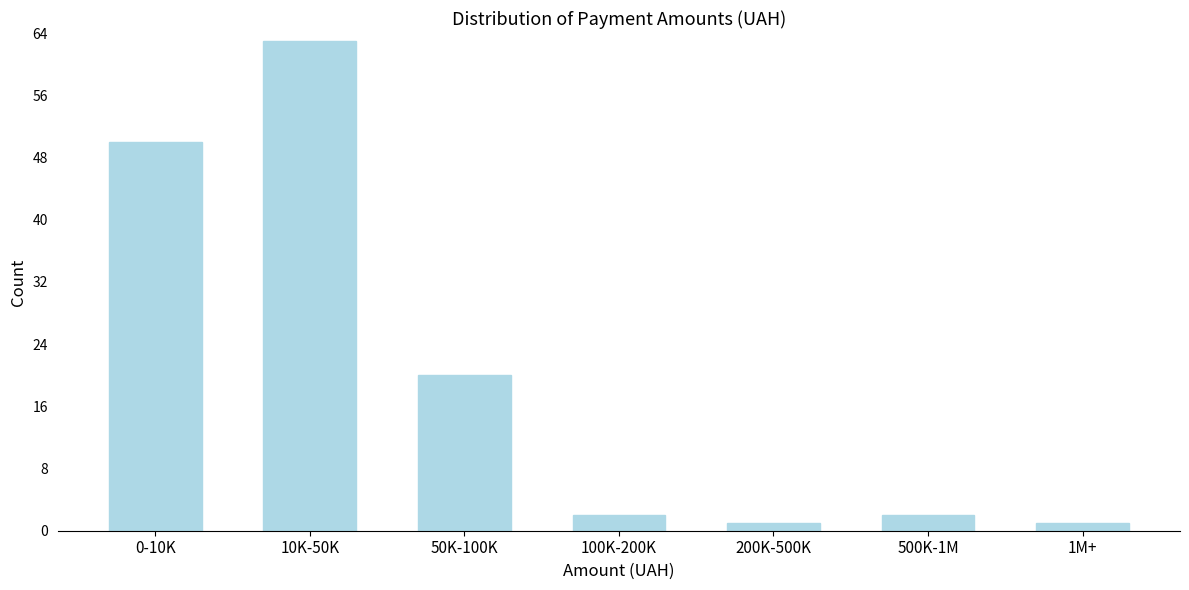

Reading left to right, list all the values displayed in this chart.

0-10K=50	10K-50K=63	50K-100K=20	100K-200K=2	200K-500K=1	500K-1M=2	1M+=1